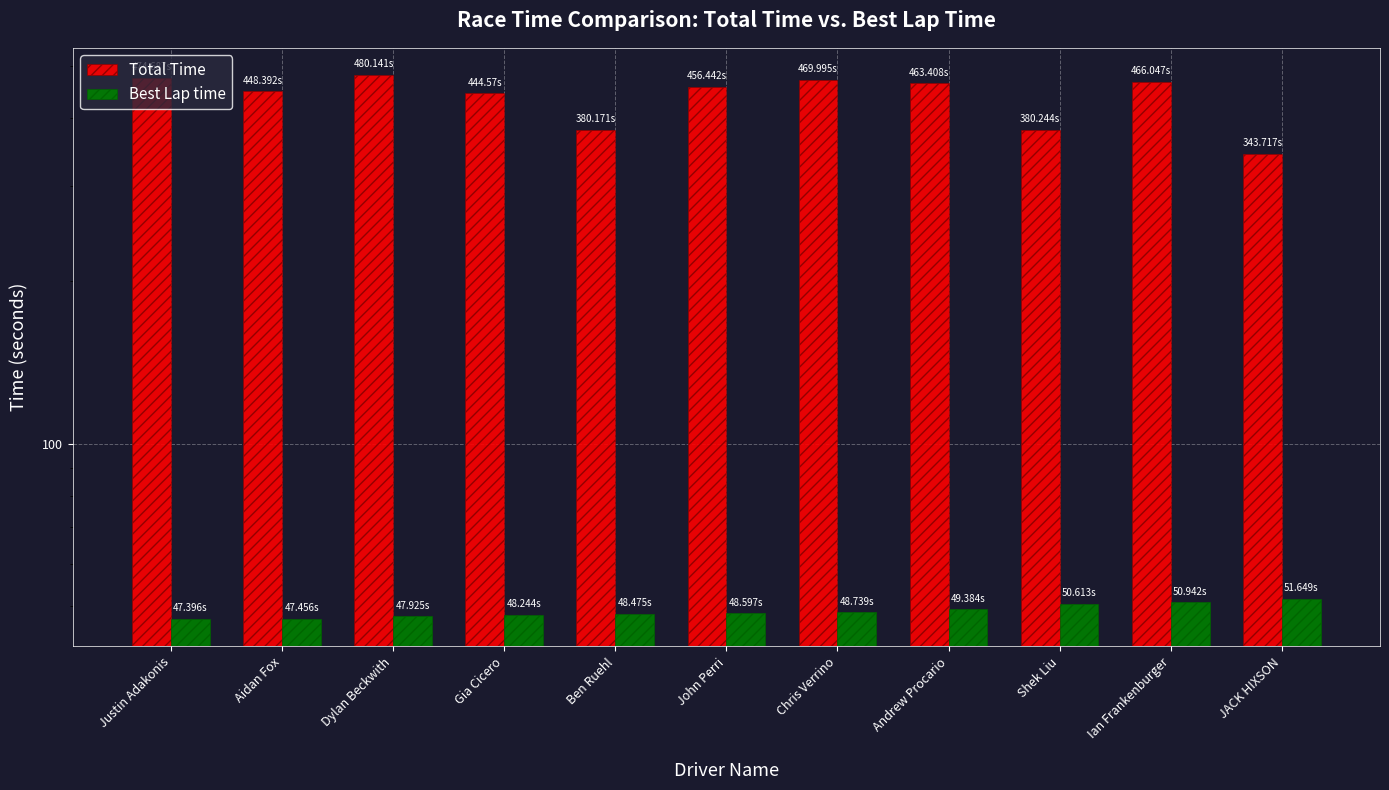

Is it true that Total Time equals 92.8 at Gia Cicero?

False